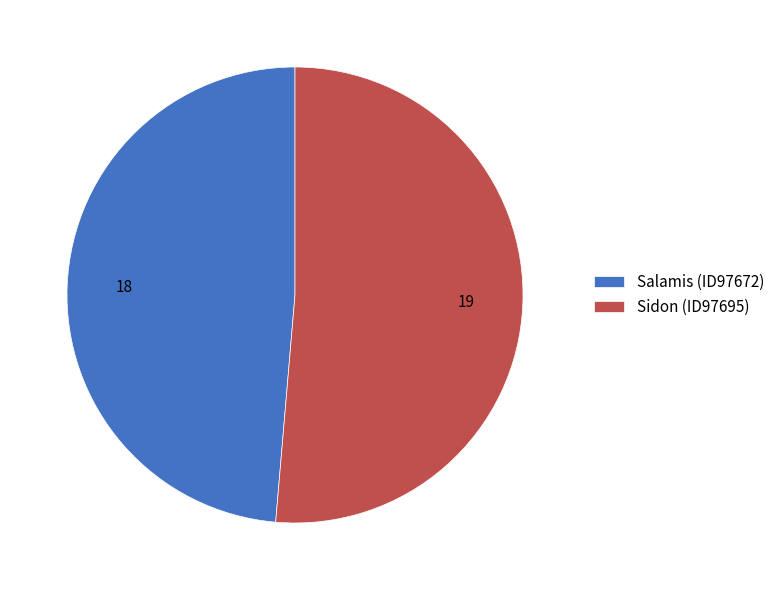

Rank the categories by value from highest to lowest.

Sidon (ID97695), Salamis (ID97672)